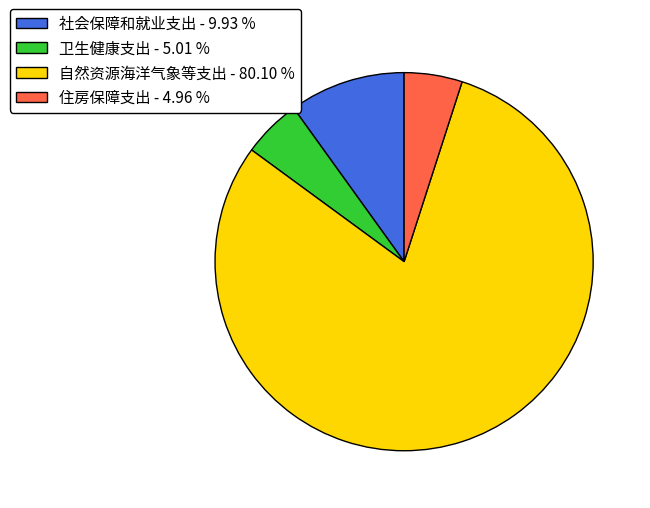

Is there a majority slice in this chart?

Yes